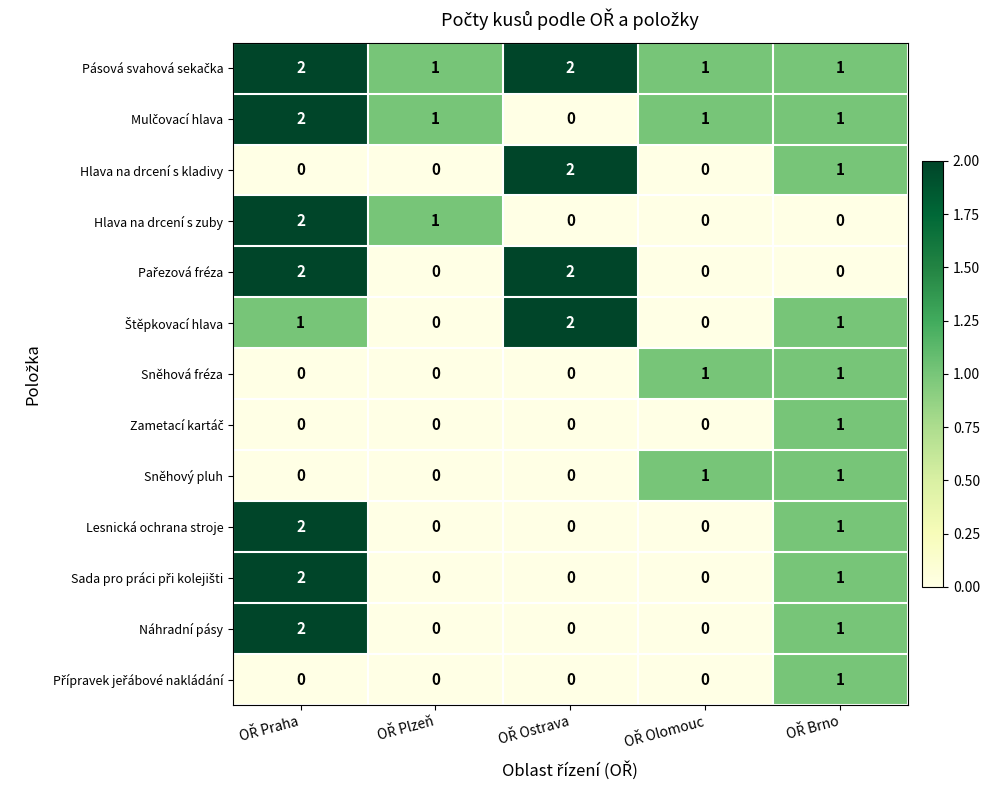

At how many categories does at least one series exceed 0?

5